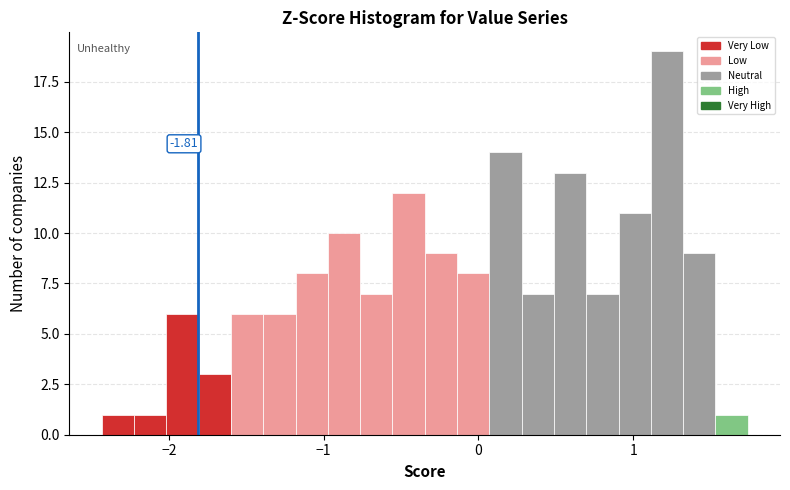

Read against the x-axis, roughly where is the centre of the tallest bar?

1.2